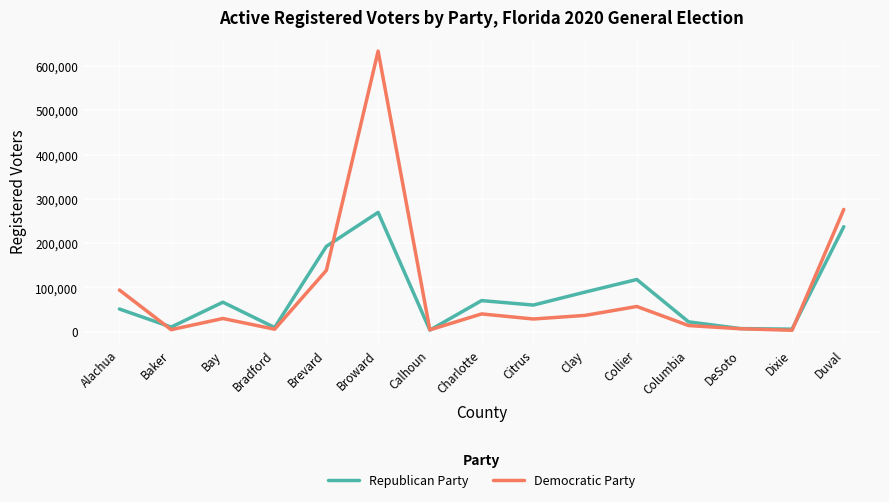

True or false: Republican Party has more than 0 interior local peaks.

True